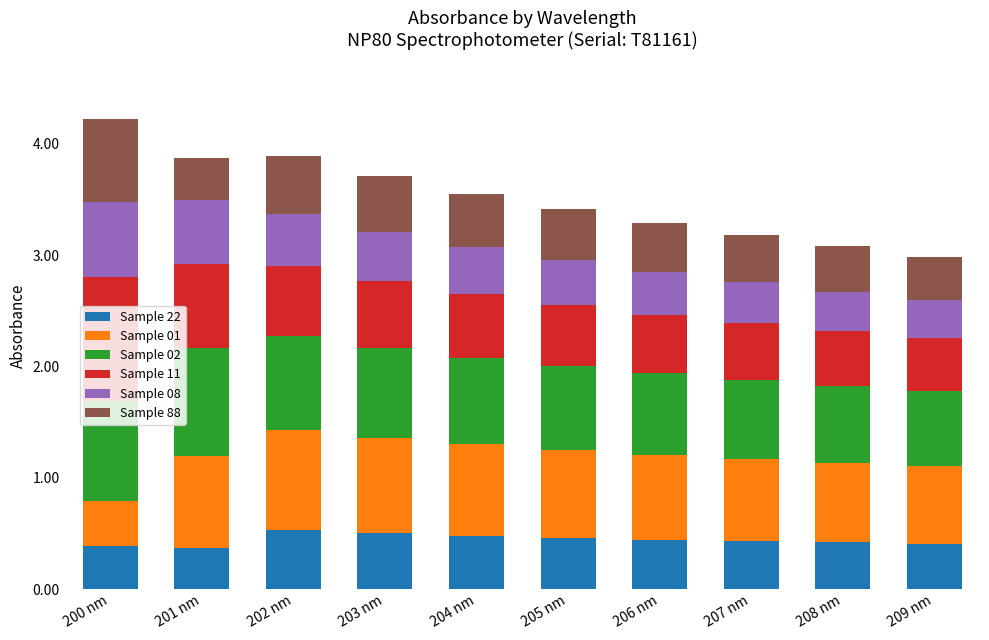

What is the total value across all series at 208 nm?

3.1